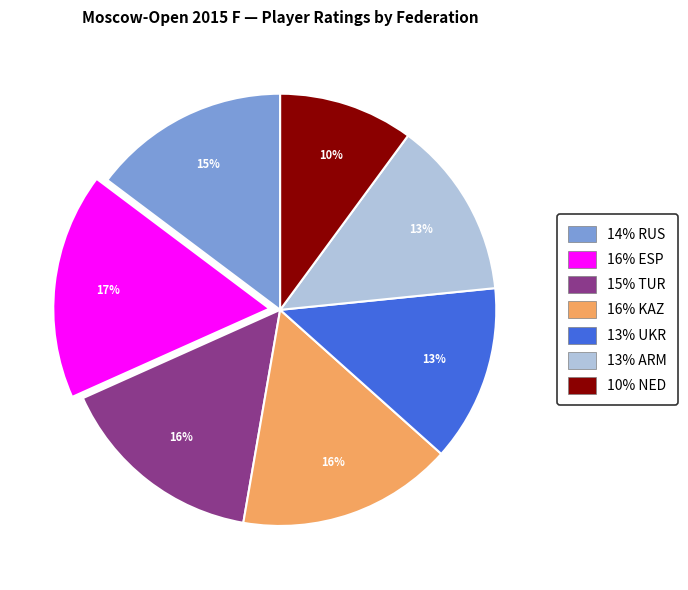

Count the number of slices in the pie.

7